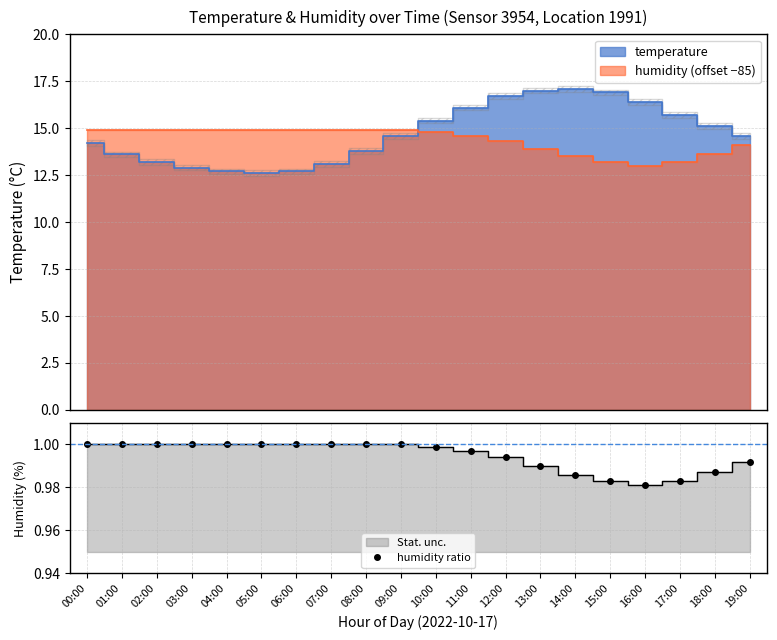

What is the greatest value displayed?

1.0